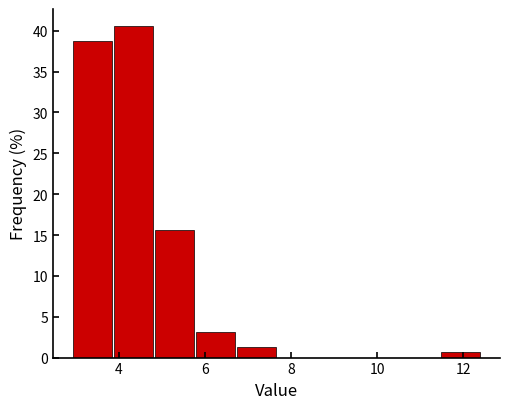

Reading left to right, list every bar in this chart as the range it spans on the x-axis followed by its height. Neither the bar edges nor the heights are printed on the chart, so give them approximately, as read against the axes.

3.0 to 3.8: 39.0
3.8 to 4.8: 40.5
4.8 to 5.8: 15.5
5.8 to 6.8: 3.0
6.8 to 7.6: 1.5
7.6 to 8.6: 0
8.6 to 9.6: 0
9.6 to 10.6: 0
10.6 to 11.4: 0
11.4 to 12.4: 0.5